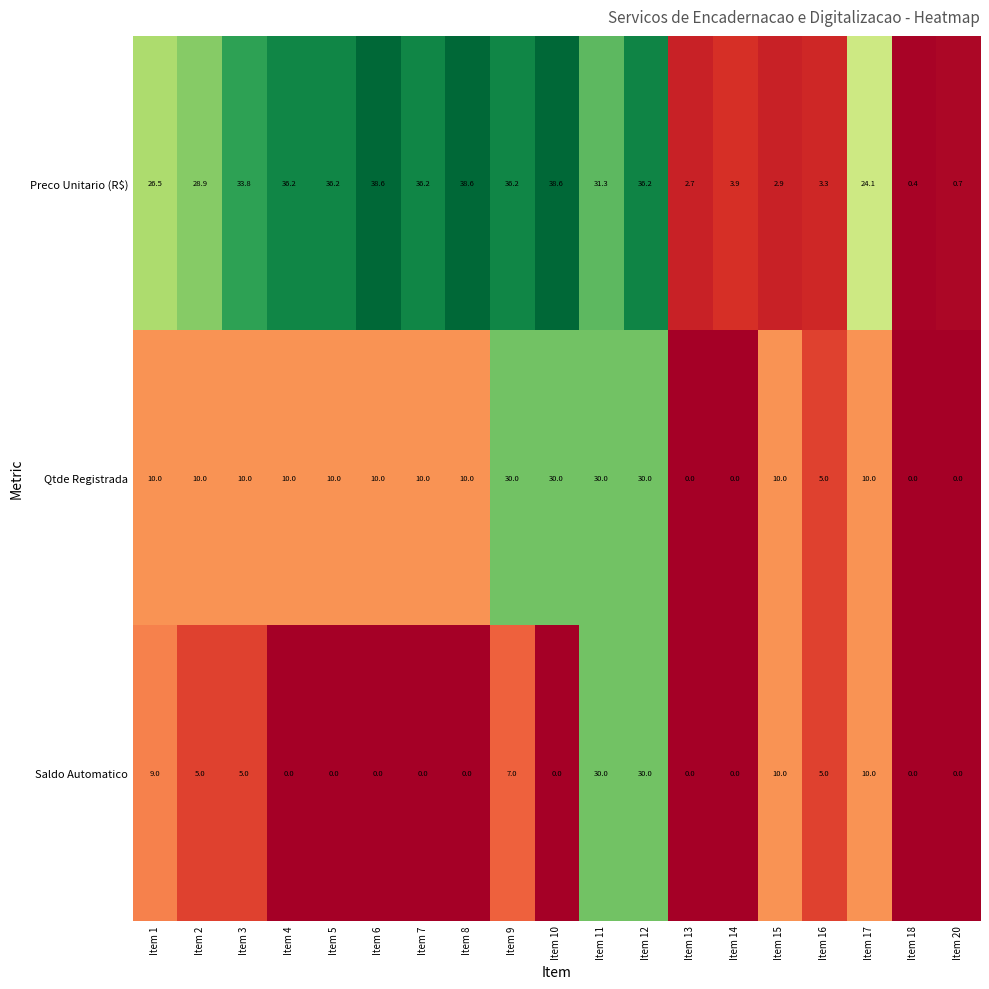

Which series has the largest total across all categories?

Preco Unitario (R$)